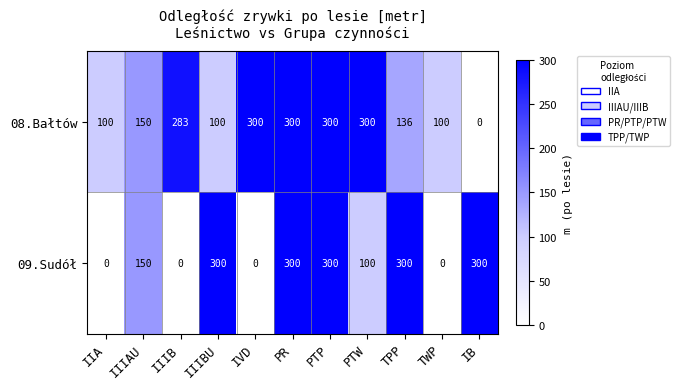

What is the difference between the highest and lowest values at PTW?

200